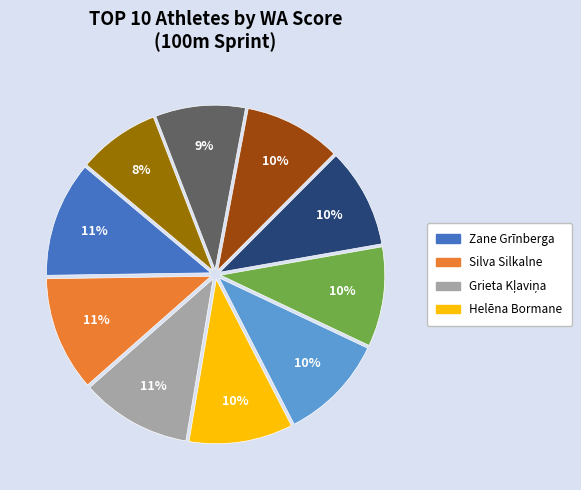

Is there a majority slice in this chart?

No